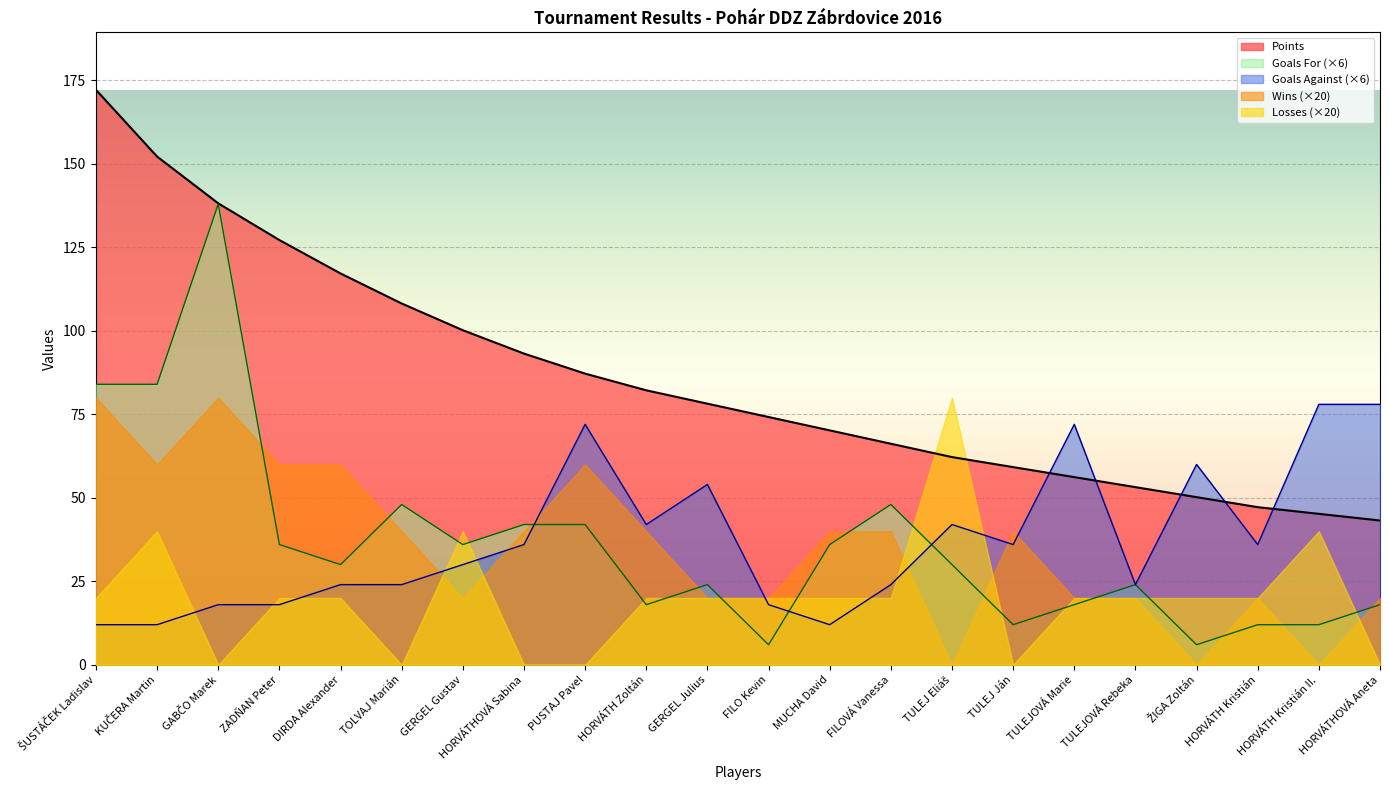

Rank the series at FILOVÁ Vanessa from lowest to highest value.

Losses (×20), Goals Against (×6), Wins (×20), Goals For (×6), Points